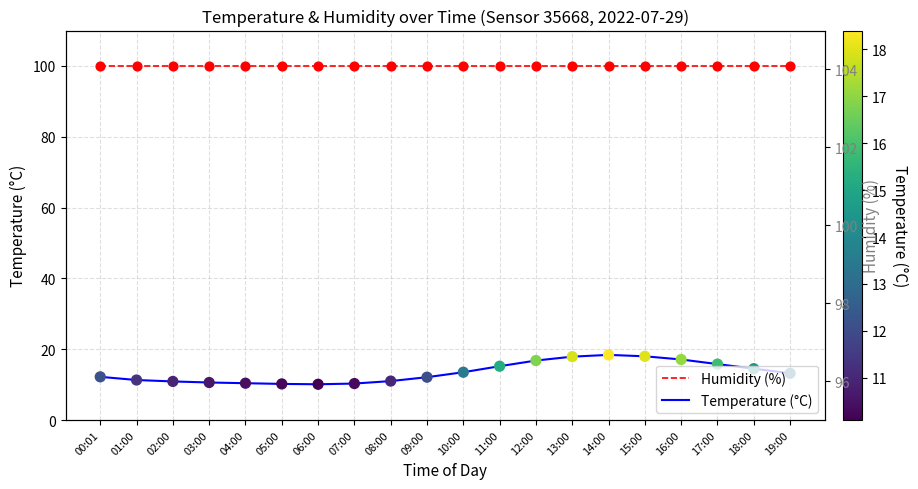

At how many categories does at least one series exceed 57?

20